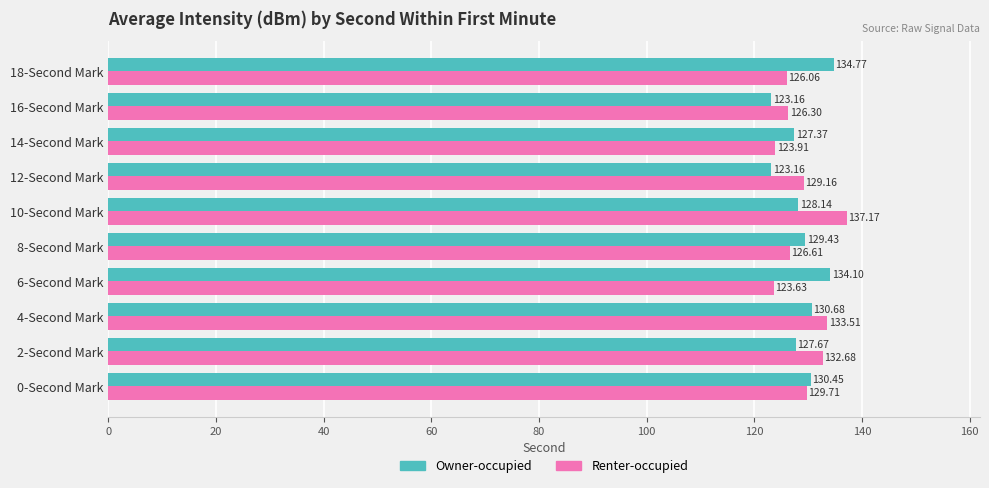

At which category is the sum across all series the highest?

10-Second Mark